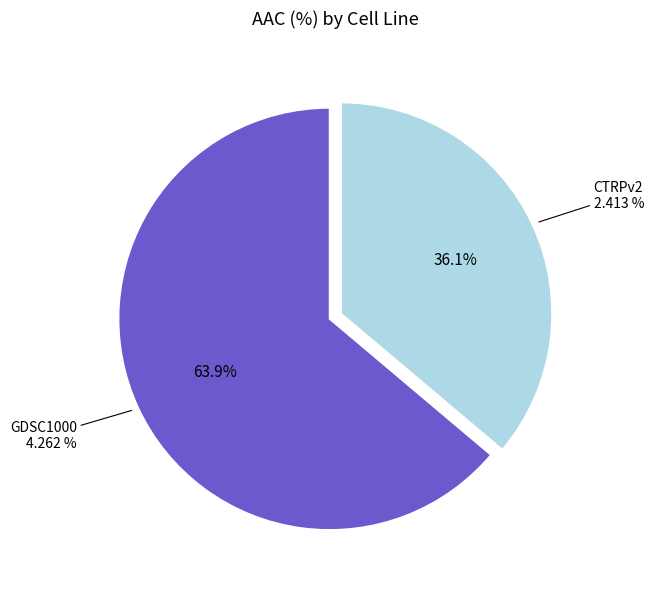

To the nearest percent, what percentage of the pie is GDSC1000?

64%